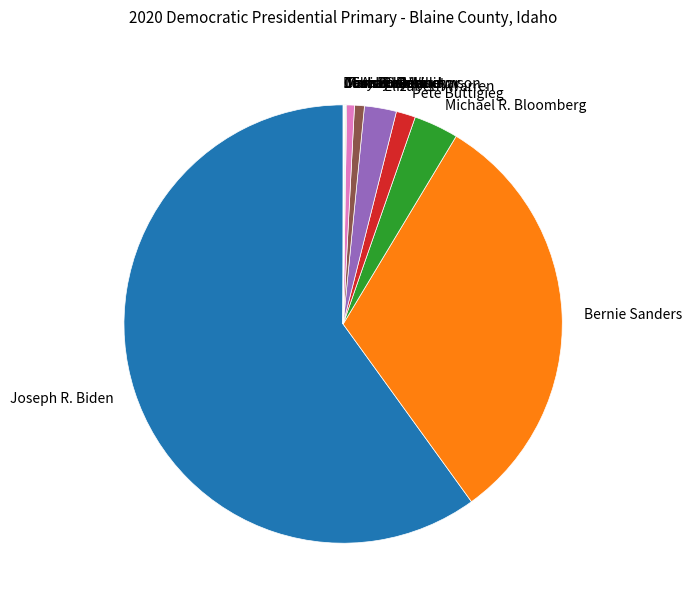

Does any single category account for the majority?

Yes